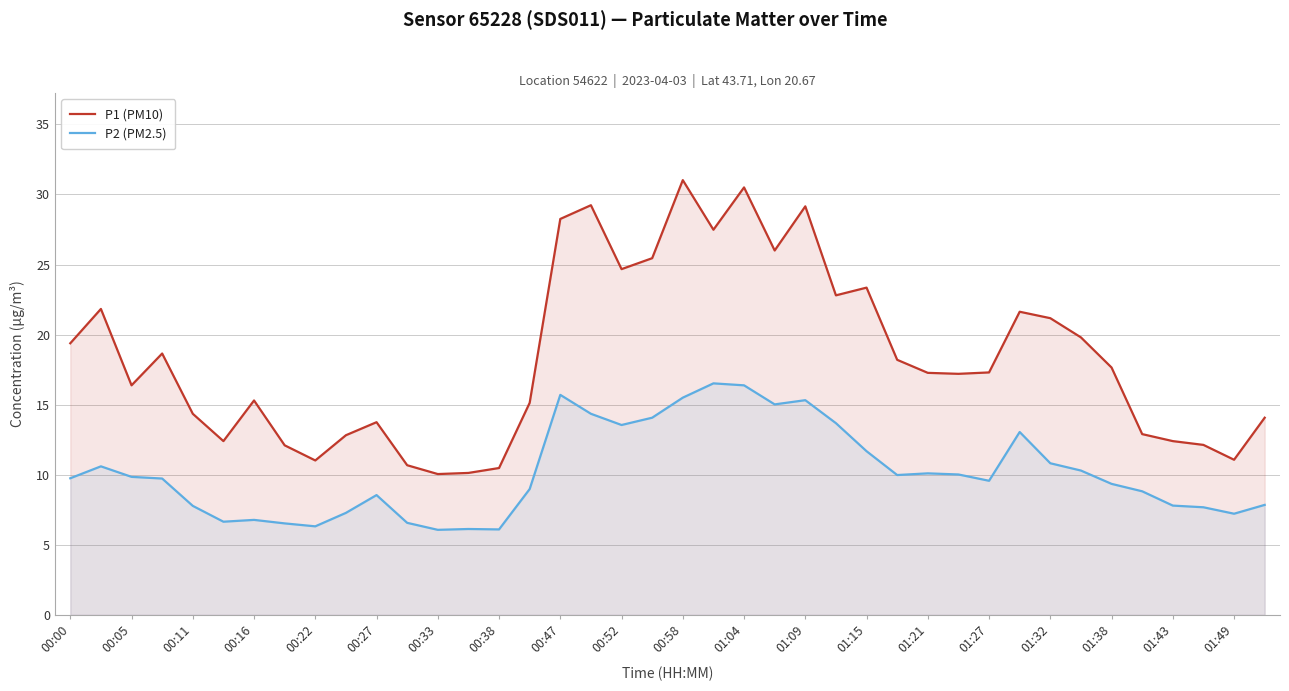

Reading right to left, transcribe all the data shown in this chart.

P1 (PM10): 14.1	11.1	12.1	12.4	12.9	17.6	19.8	21.2	21.6	17.3	17.2	17.3	18.2	23.4	22.8	29.1	26.0	30.5	27.5	31.0	25.4	24.7	29.2	28.2	15.1	10.5	10.1	10.1	10.7	13.8	12.8	11.0	12.1	15.3	12.4	14.3	18.6	16.4	21.8	19.4
P2 (PM2.5): 7.8	7.2	7.7	7.8	8.8	9.3	10.3	10.8	13.1	9.6	10.0	10.1	10.0	11.7	13.7	15.3	15.0	16.4	16.5	15.5	14.1	13.6	14.3	15.7	9.0	6.1	6.1	6.1	6.6	8.6	7.3	6.3	6.5	6.8	6.7	7.8	9.7	9.8	10.6	9.8